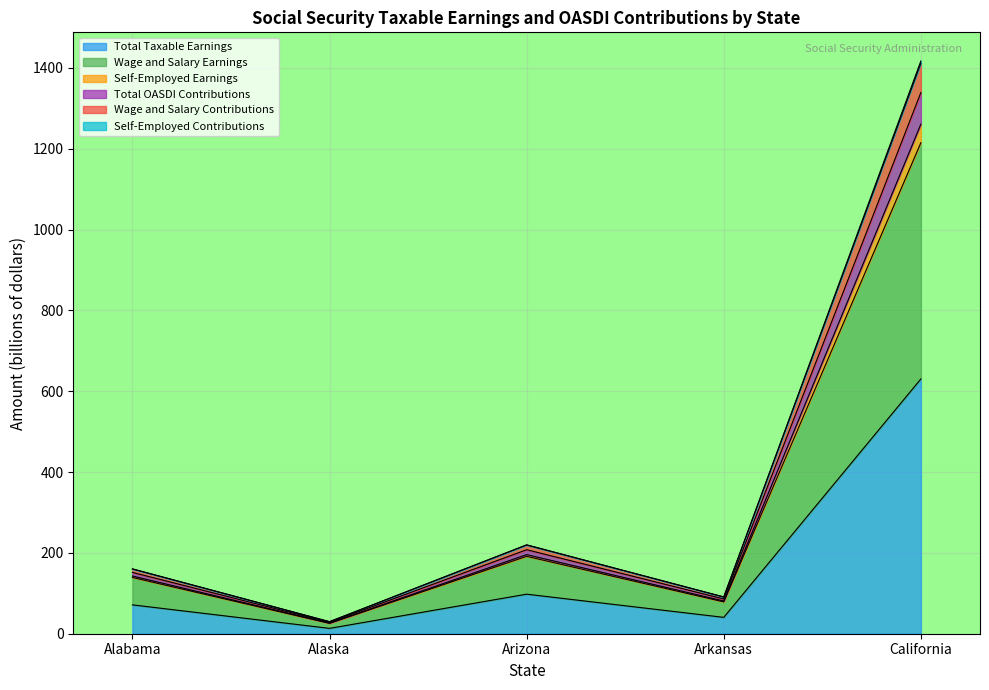

At which label is Total Taxable Earnings closest to 321?

Arizona